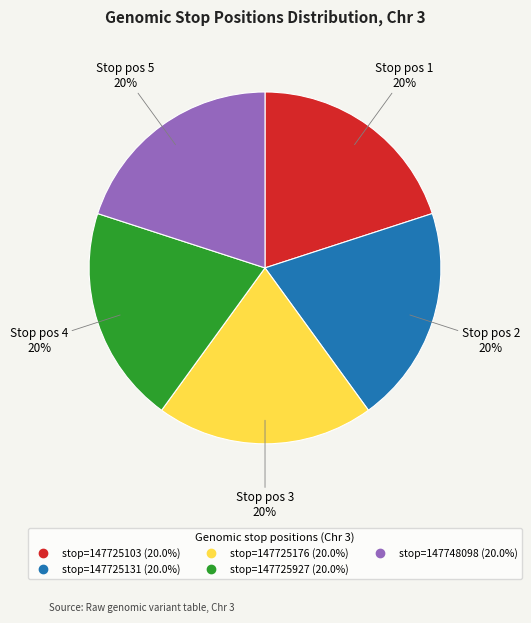

To the nearest percent, what is the average slice percentage?

20%